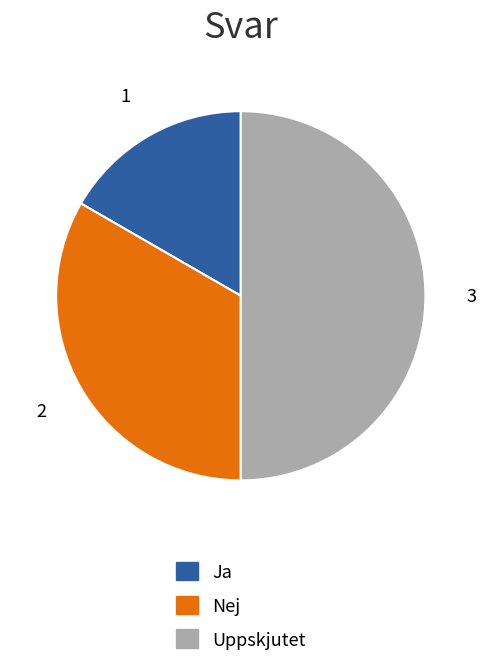

What is the ratio of the value at Ja to the value at Nej?

0.5